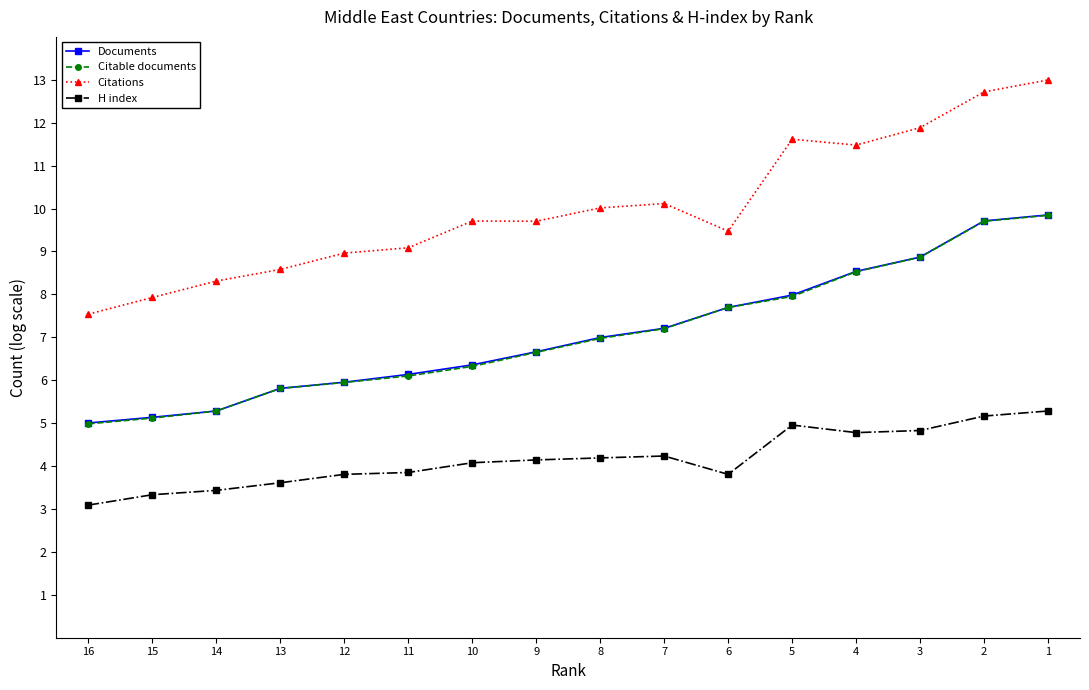

Rank the series at 3 from lowest to highest value.

H index, Citable documents, Documents, Citations